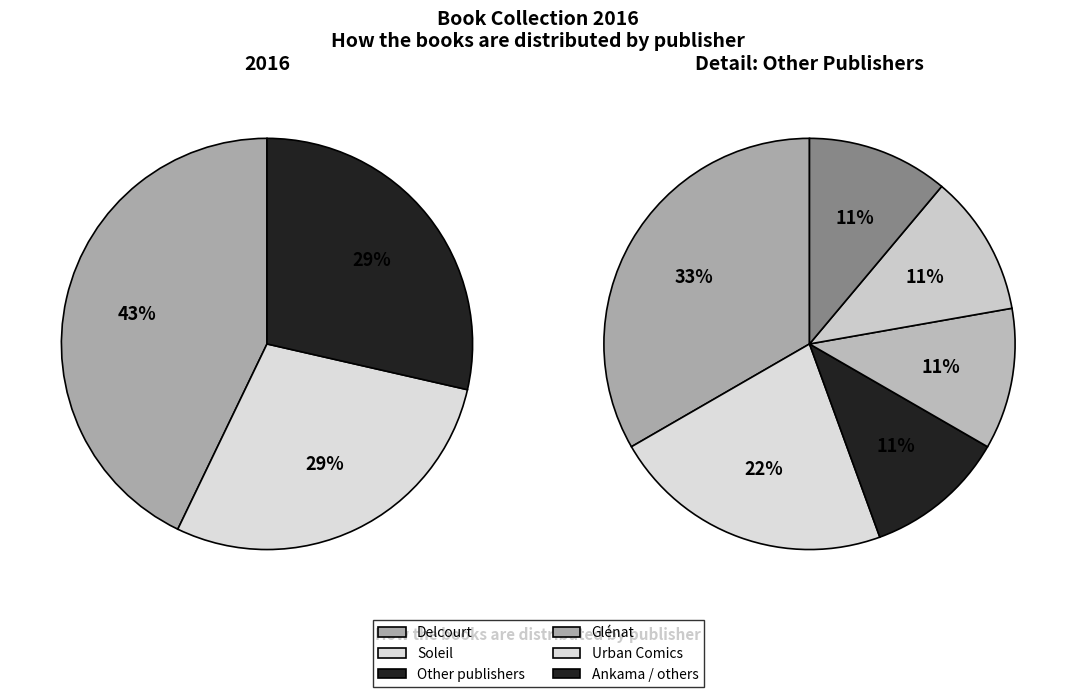

What is the ratio of the value at Other to the value at Urban Comics?

1.0